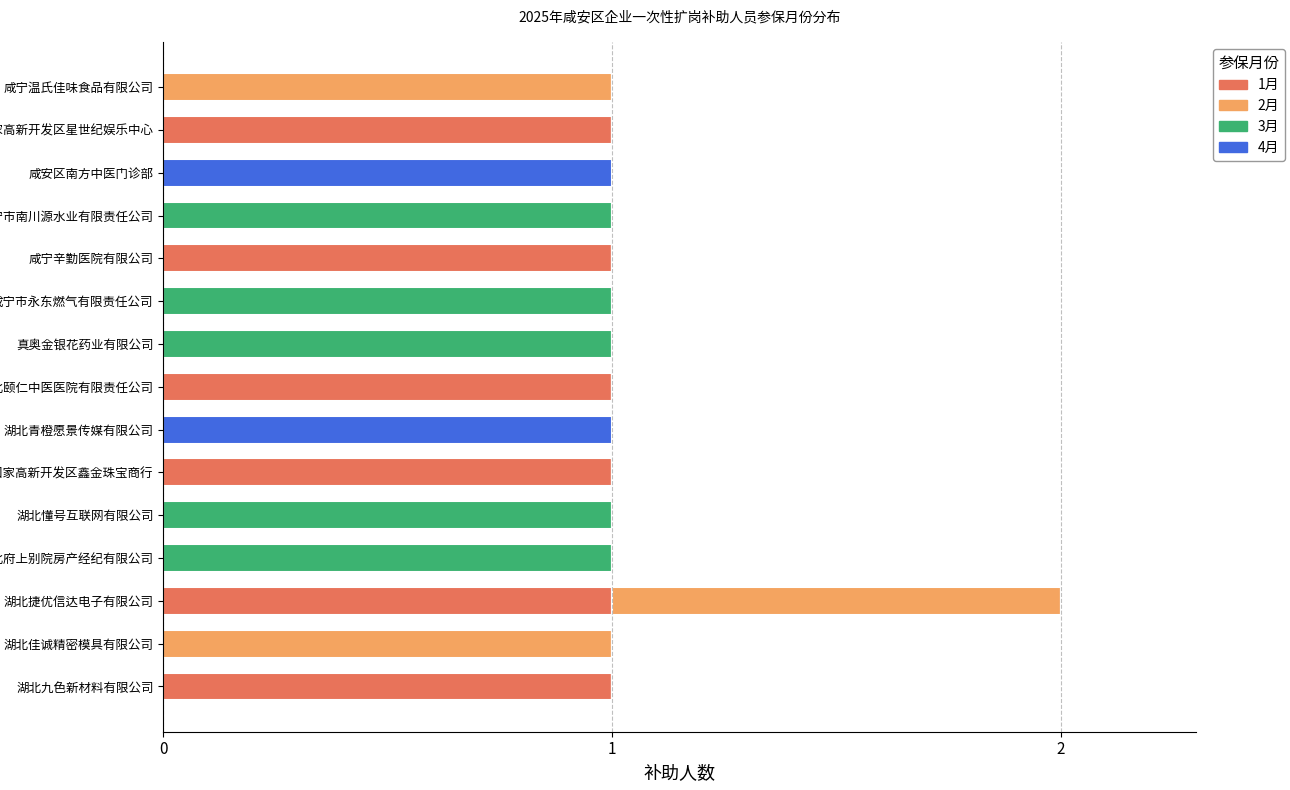

True or false: 1月 has a value of 1 at 湖北颐仁中医医院有限责任公司.

True